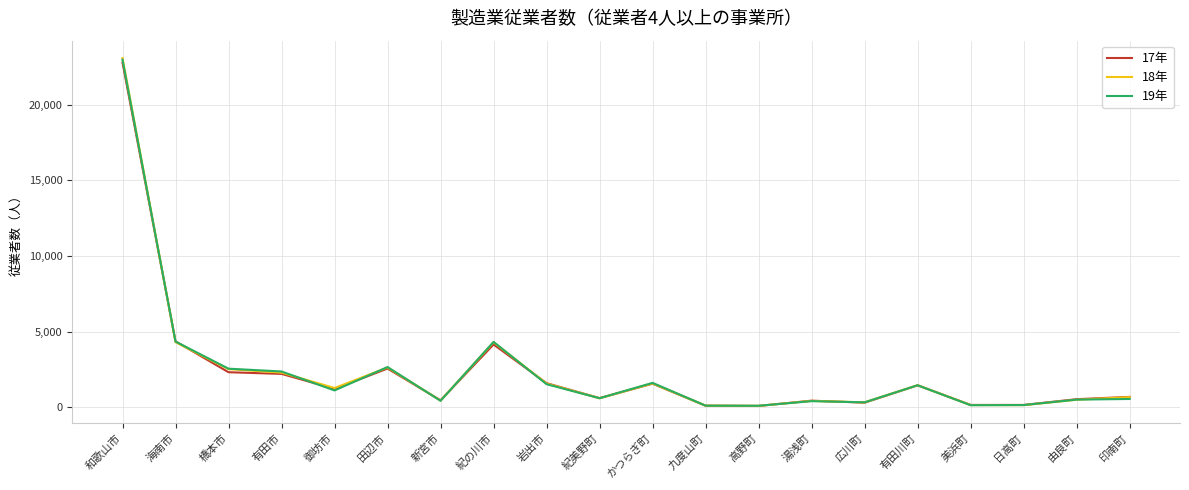

Is the value of 18年 at 有田市 greater than the value of 19年 at 湯浅町?

Yes